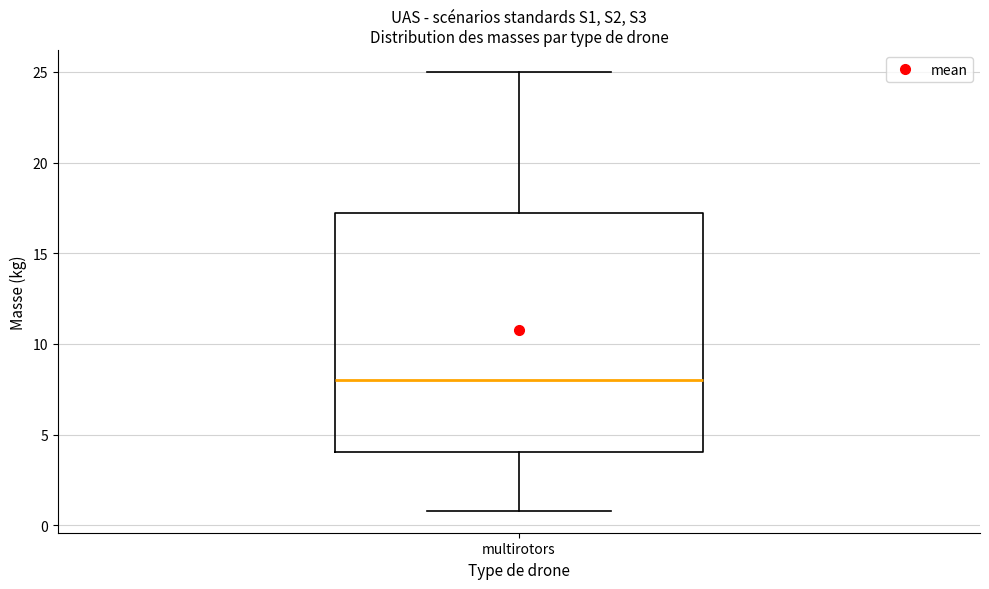

Transcribe this box plot: give where the median line is, the range the box spans, and where the two whiskers end, as read against the y-axis. The values are not printed on the chart, so give them approximately, as read against the axis.

median 8.0, box 4.0 to 17.5, whiskers 1.0 to 25.0